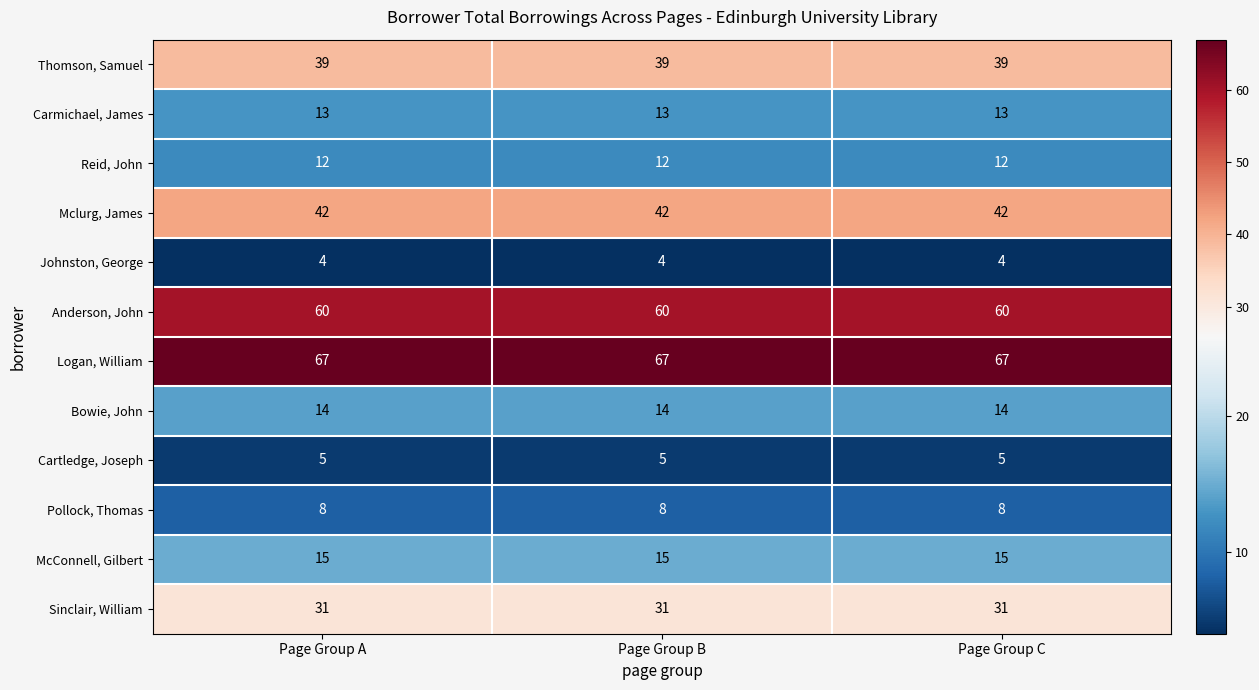

Is it true that Thomson, Samuel equals 39 at Page Group A?

True